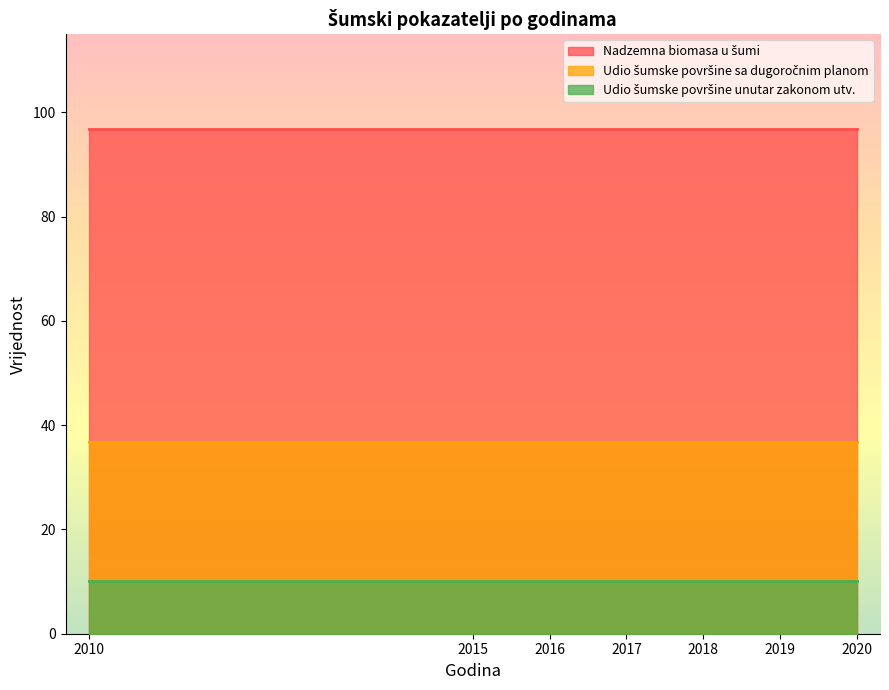

At how many categories does at least one series exceed 90?

7